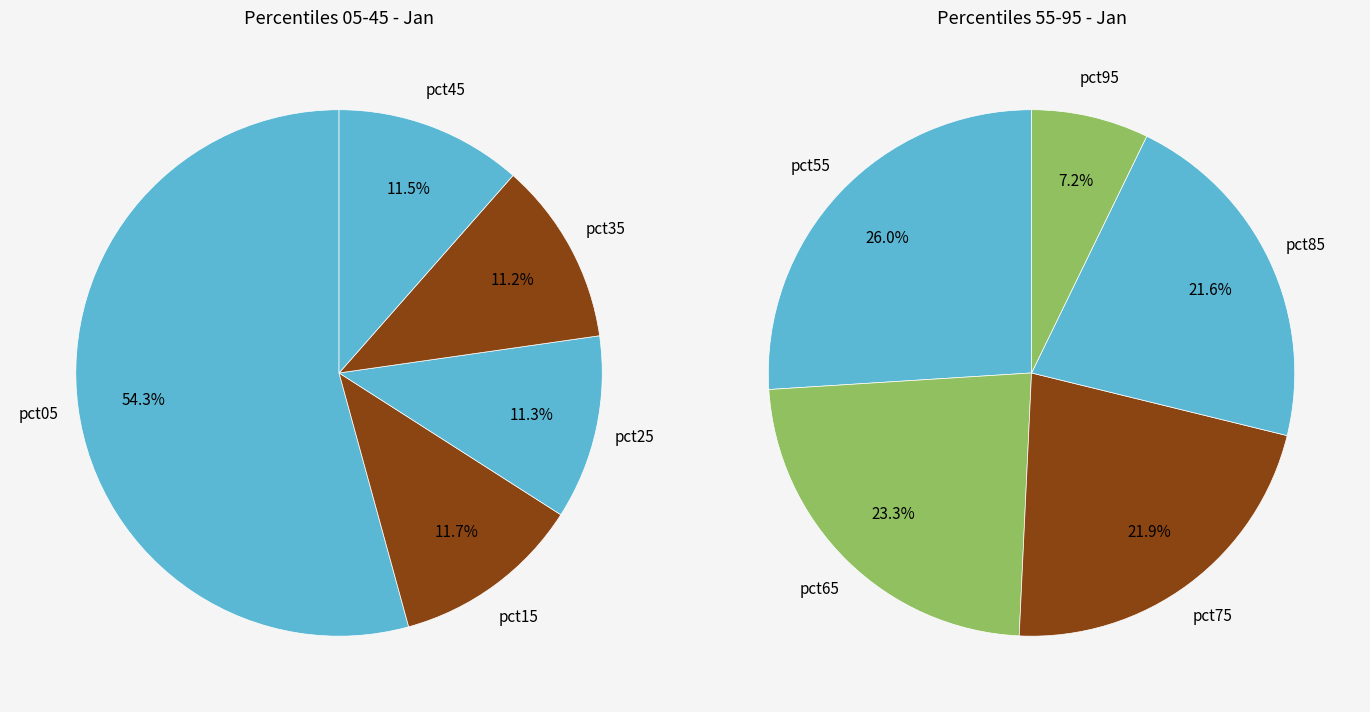

Which category has the smallest portion of the pie?

pct95